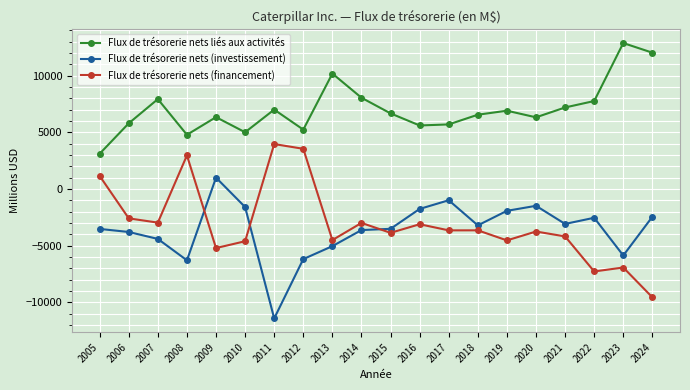

At how many categories does at least one series exceed 2694?

20